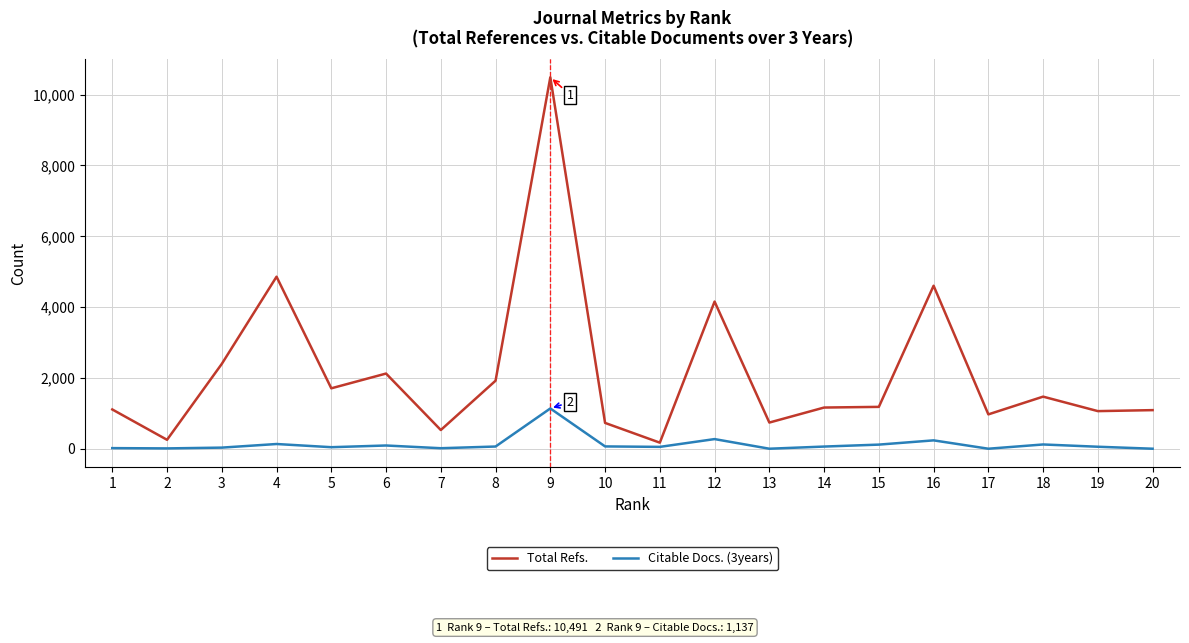

At 1, list the series in order from largest to smallest.

Total Refs., Citable Docs. (3years)